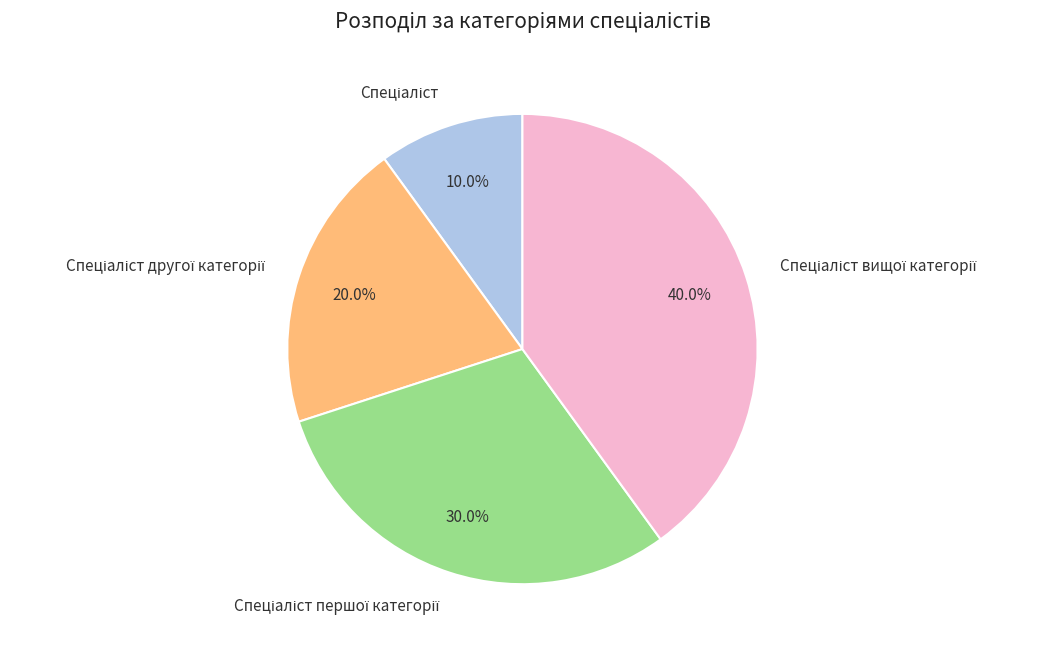

Does any single category account for the majority?

No